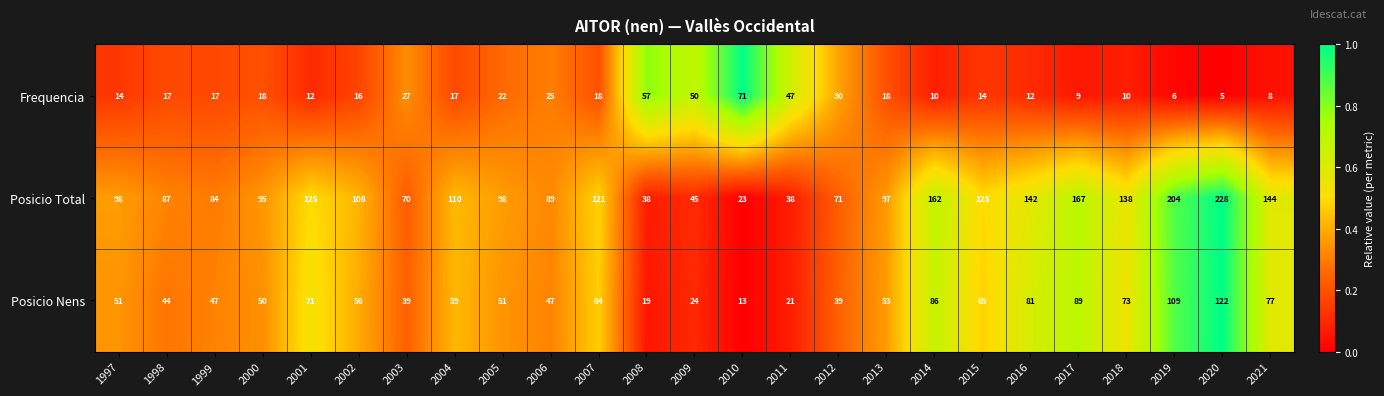

What is the spread (max minus min) of values at 2007?

103